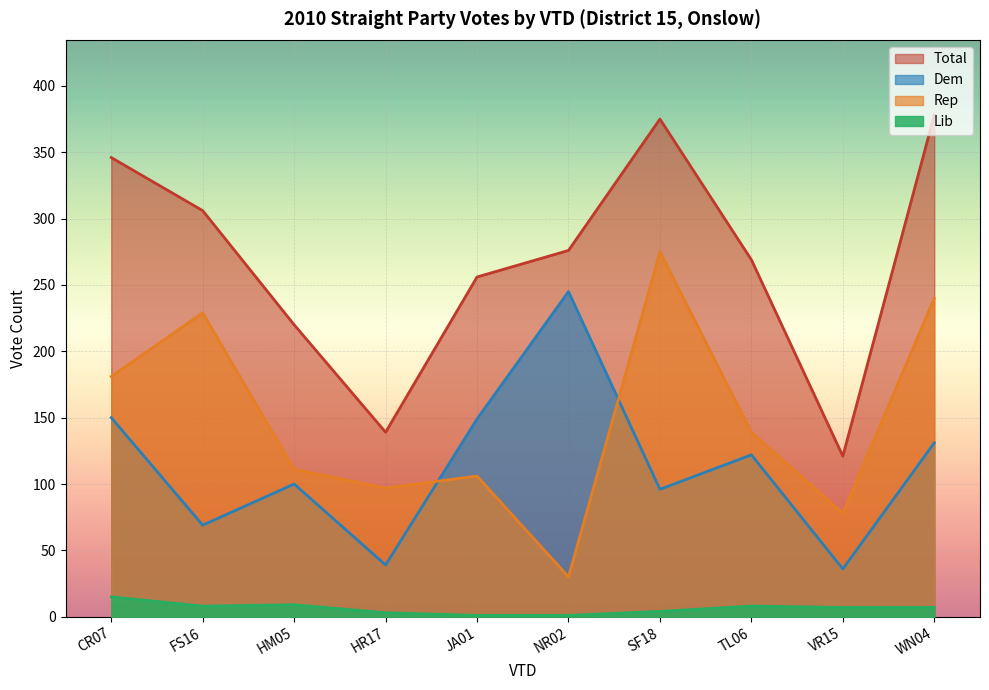

Which category has the highest value in the Dem series?

NR02